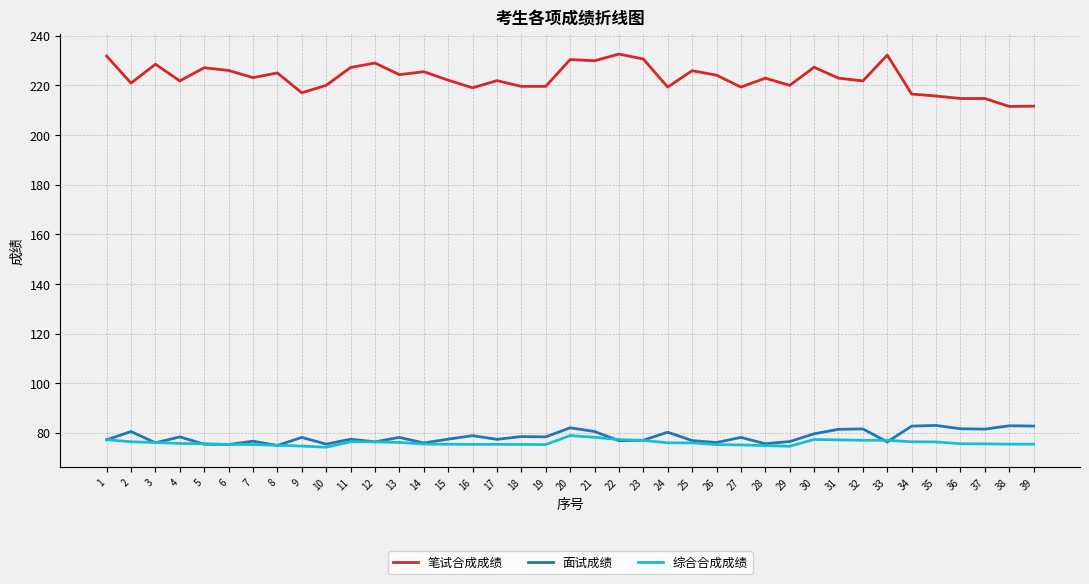

What is the difference between the highest and lowest values at 10?

145.8